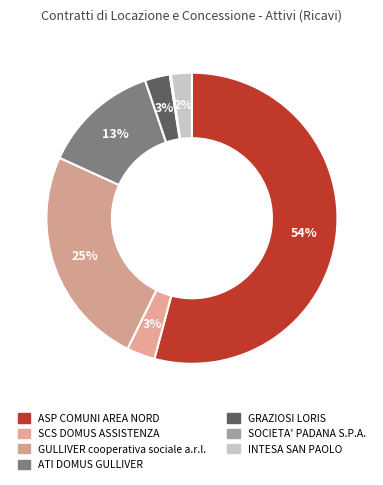

Rank the categories by value from lowest to highest.

SOCIETA' PADANA S.P.A., INTESA SAN PAOLO, GRAZIOSI LORIS, SCS DOMUS ASSISTENZA, ATI DOMUS GULLIVER, GULLIVER cooperativa sociale a.r.l., ASP COMUNI AREA NORD